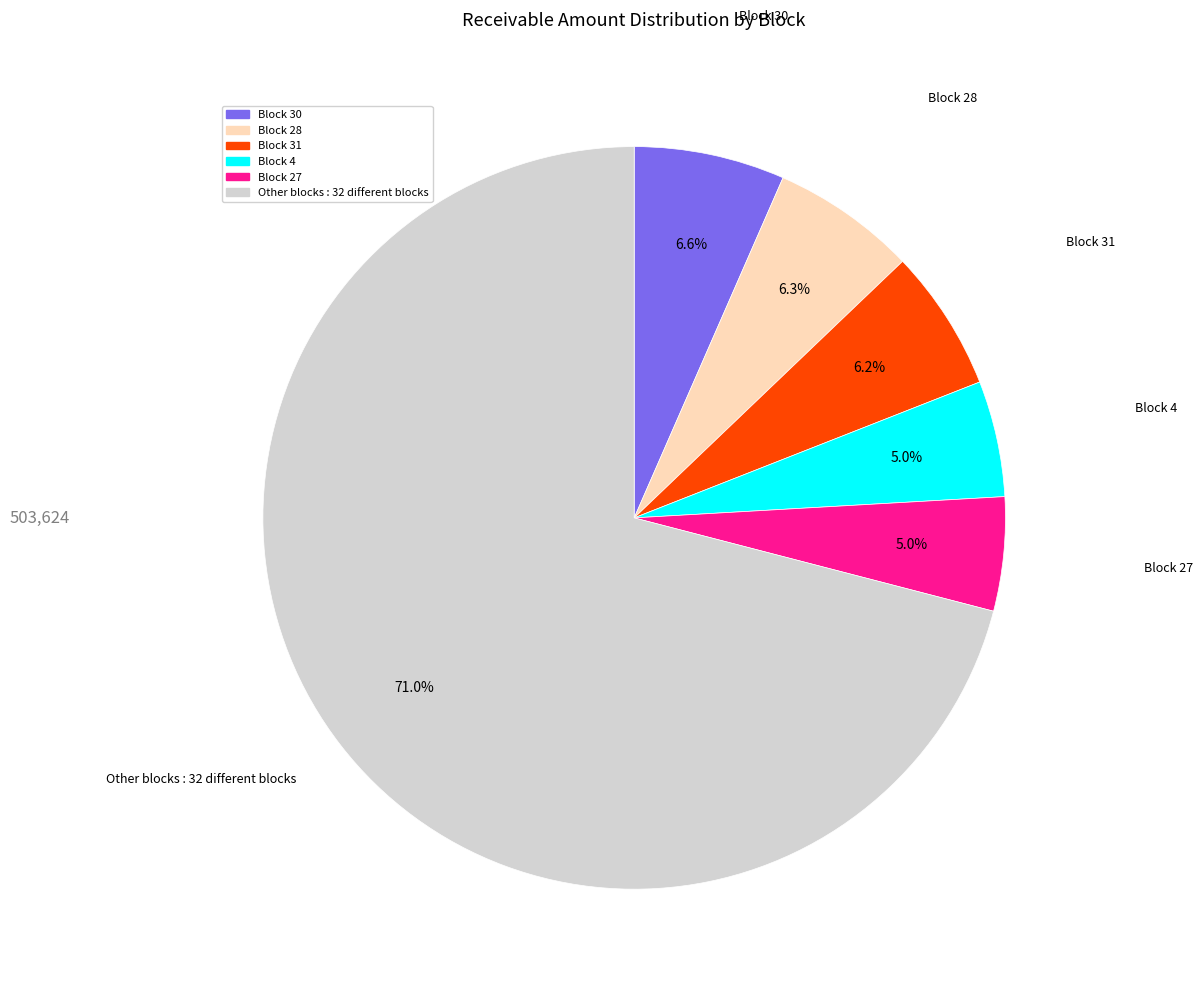

Is there a majority slice in this chart?

Yes